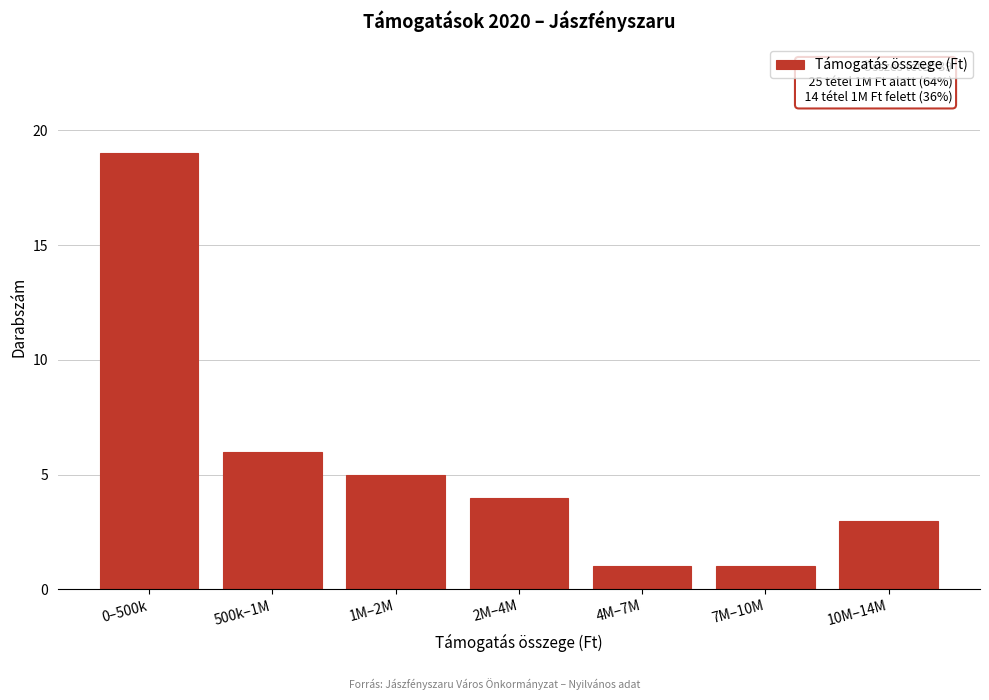

Reading left to right, transcribe all the data shown in this chart.

19	6	5	4	1	1	3